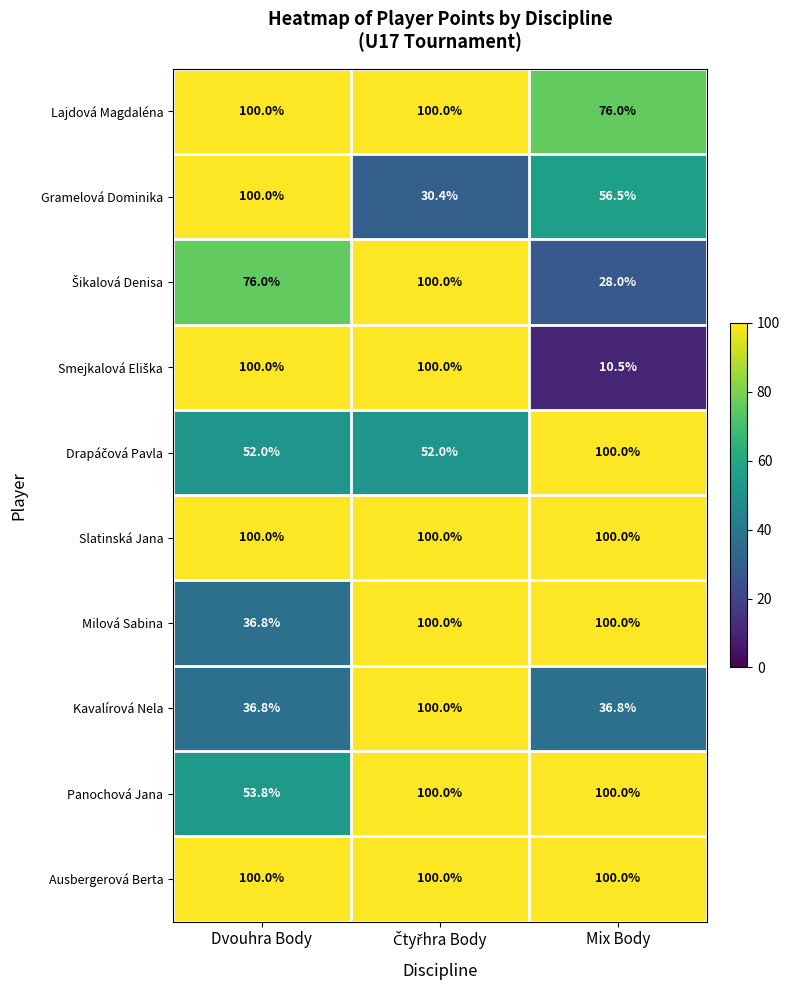

True or false: Kavalírová Nela has a value of 36.8 at Dvouhra Body.

True